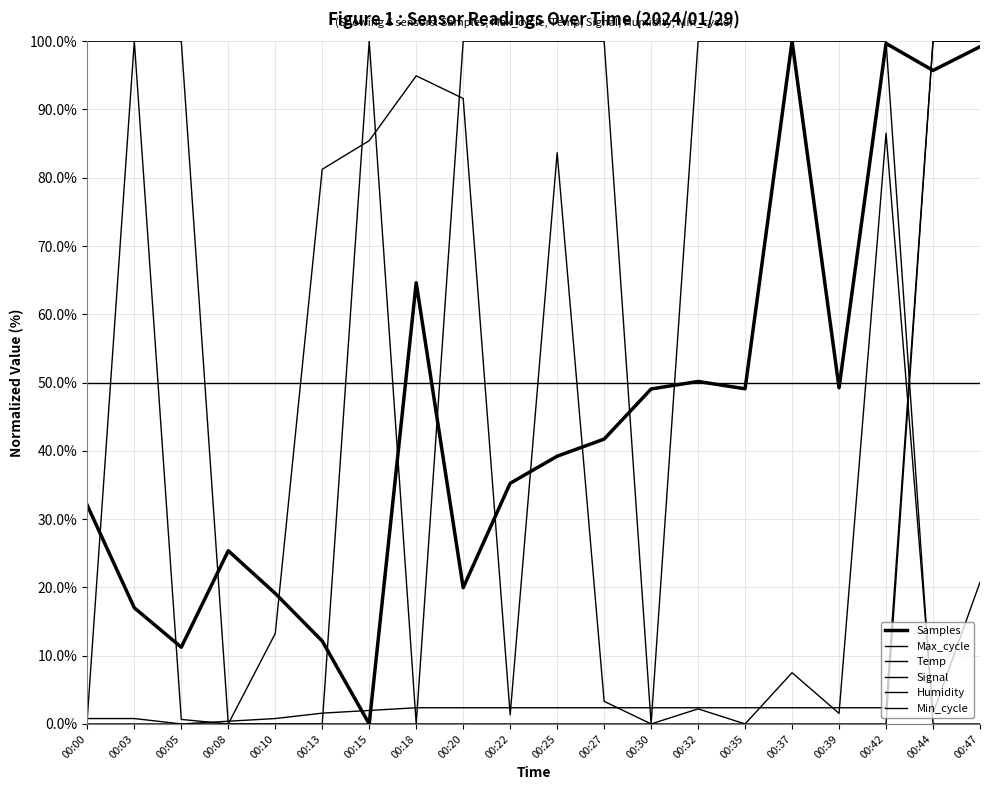

After their last crossing, which series has the higher values: Max_cycle or Samples?

Samples